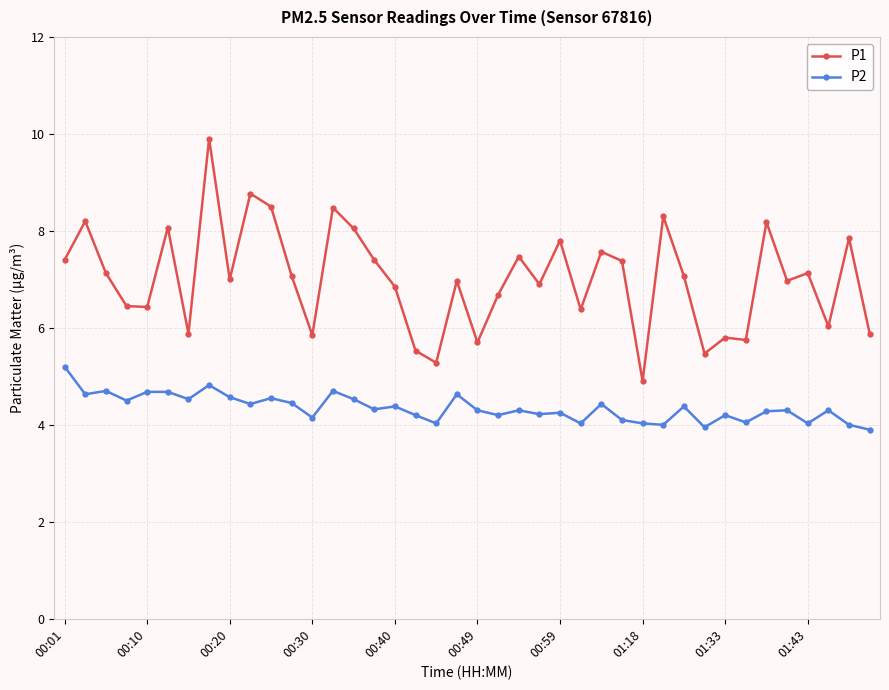

True or false: P1 has more than 2 points higher than both neighbors.

True